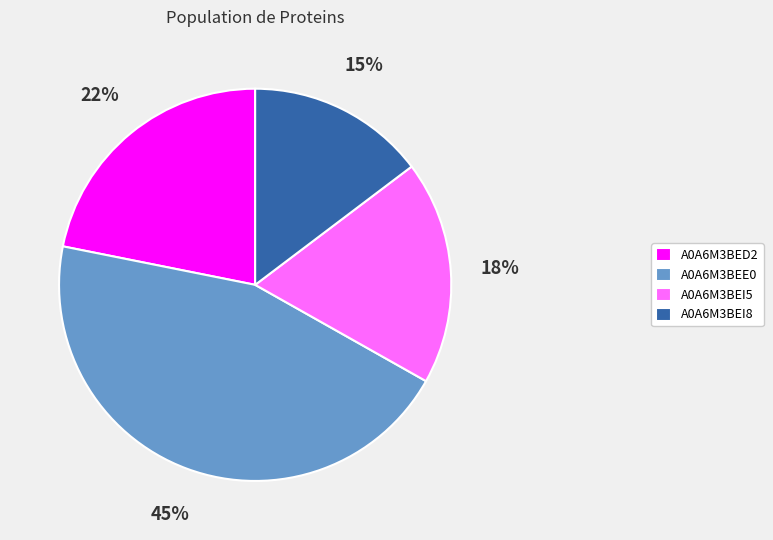

Which category has the smallest portion of the pie?

A0A6M3BEI8